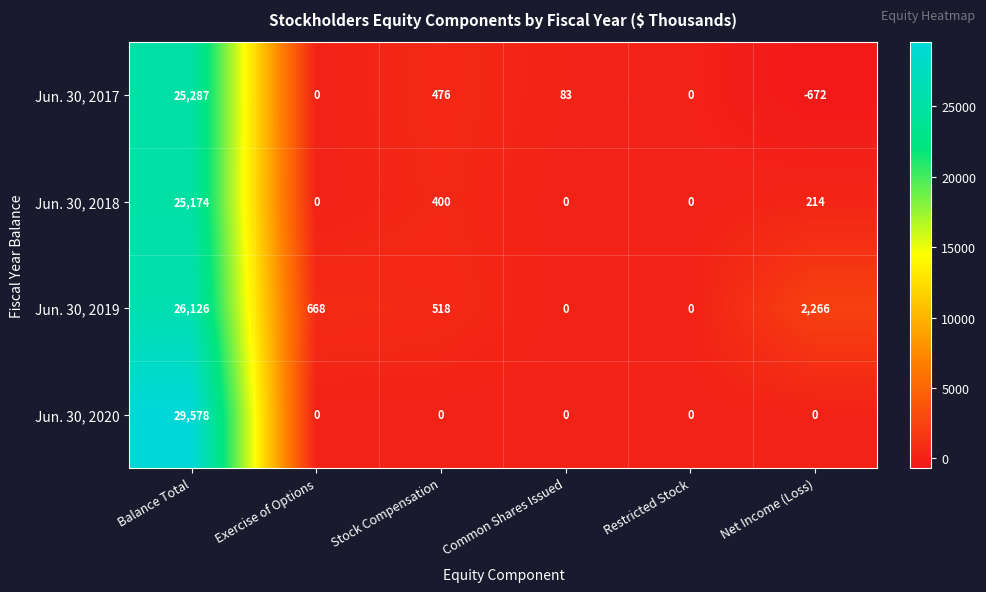

Rank the series at Balance Total from highest to lowest value.

Jun. 30, 2020, Jun. 30, 2019, Jun. 30, 2017, Jun. 30, 2018